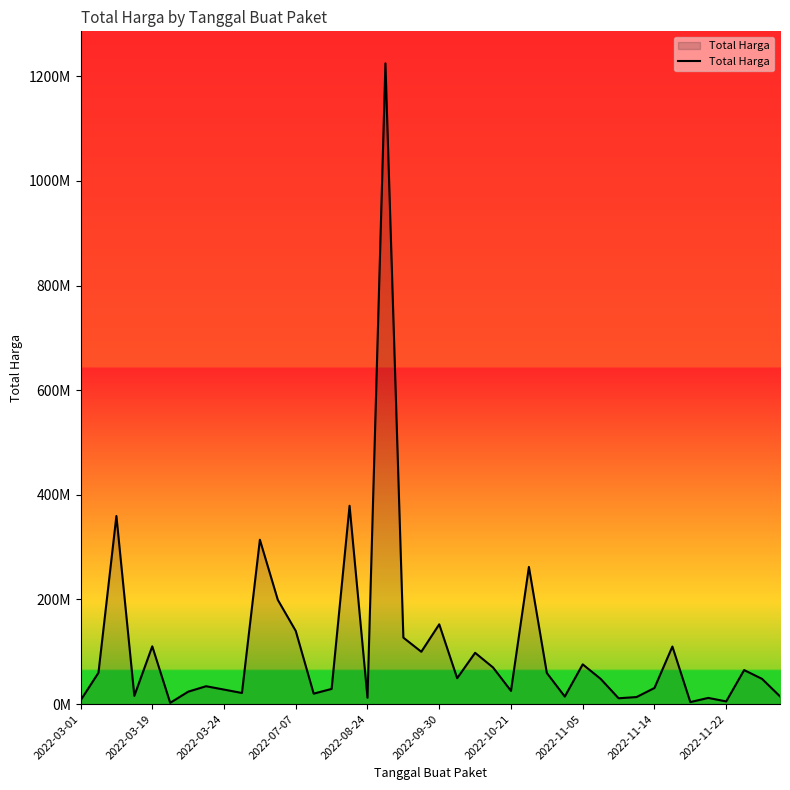

Does the chart display data point markers on the line(s)?

No